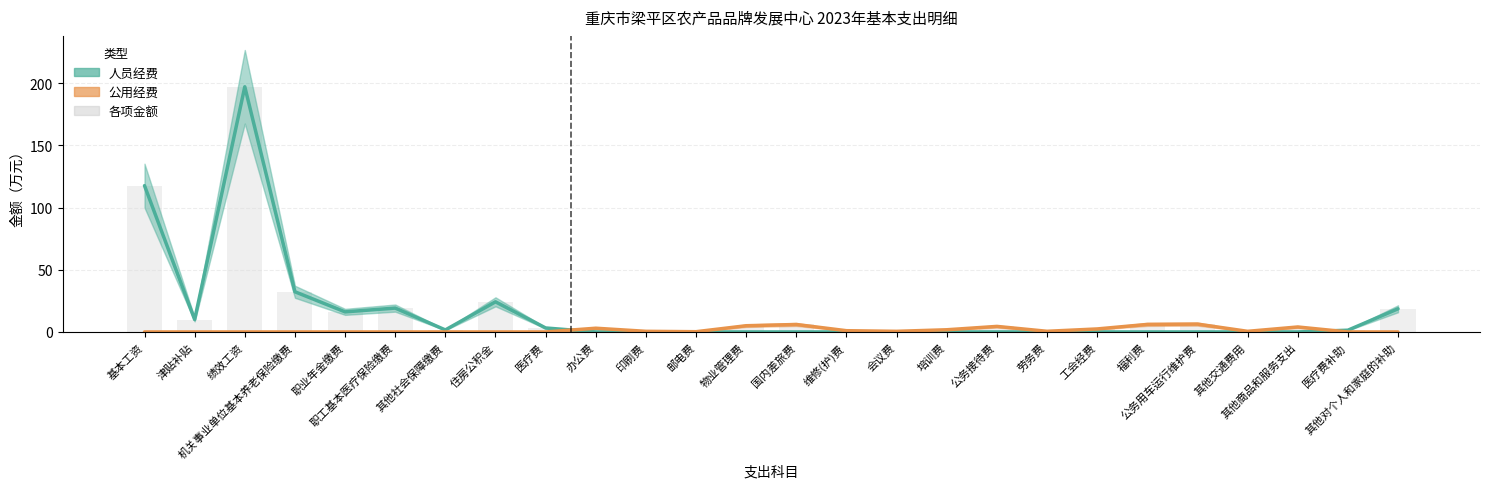

What is the label of the 6th bar from the right?

福利费